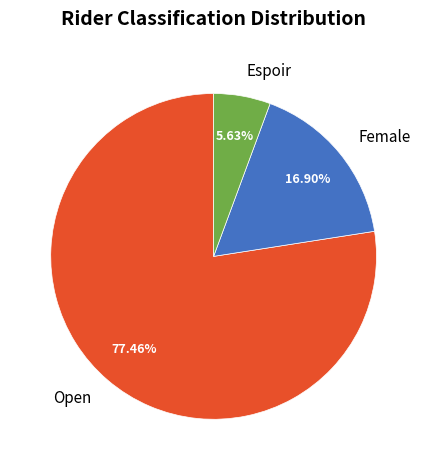

Which category accounts for the majority?

Open